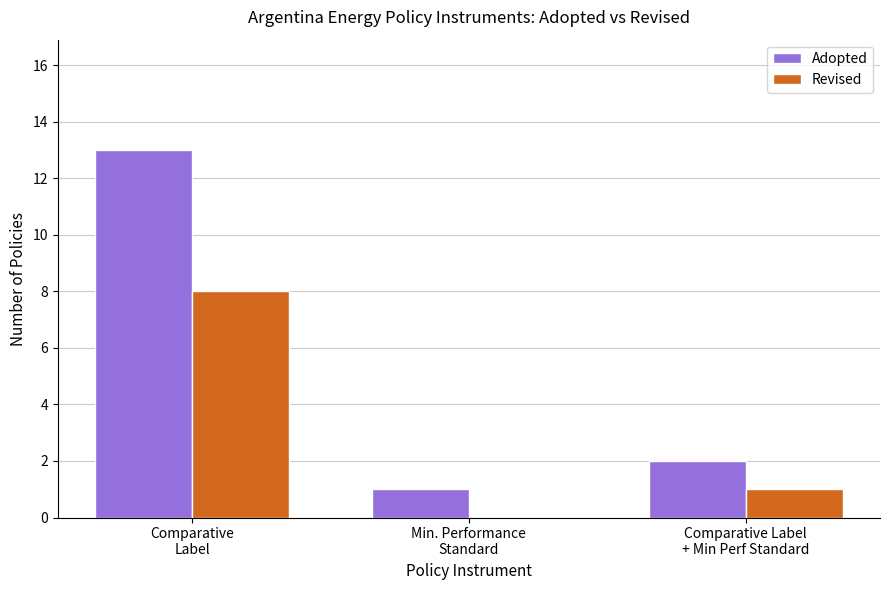

What is the sum of all Revised values?

9